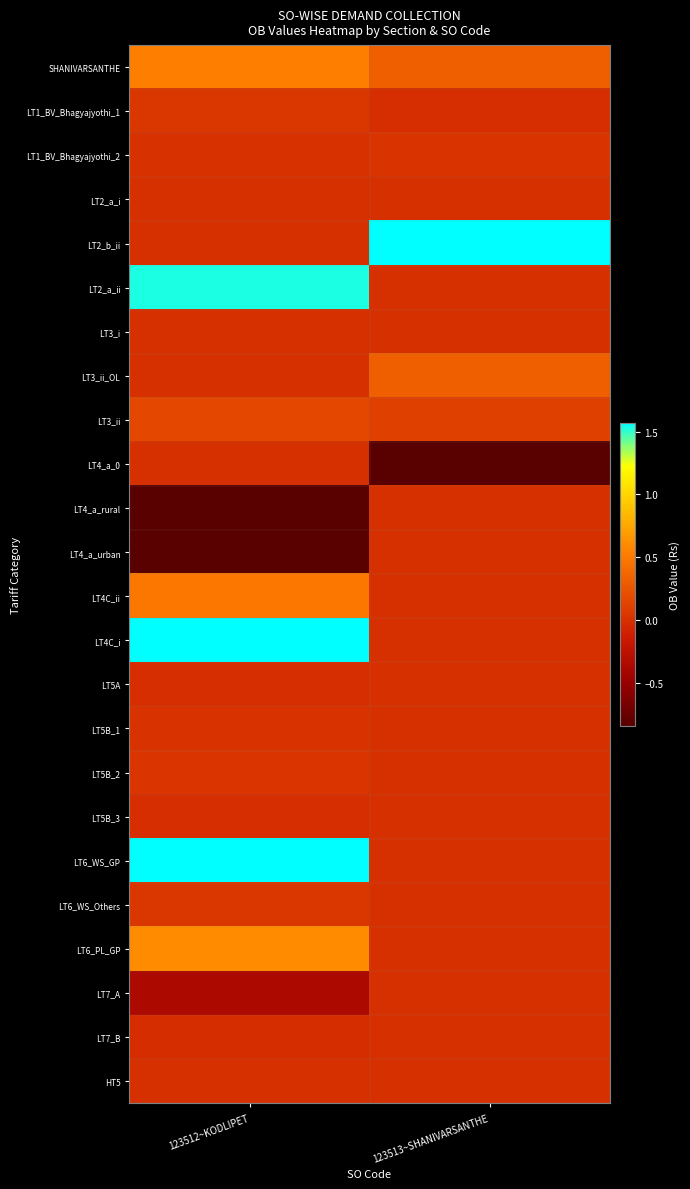

What is the difference between the highest and lowest values at 123512~KODLIPET?

17381007.8